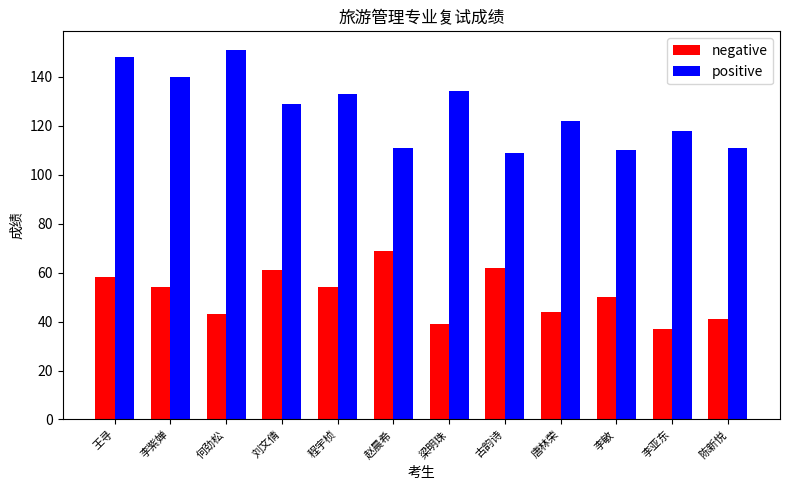

At how many categories does at least one series exceed 41?

12